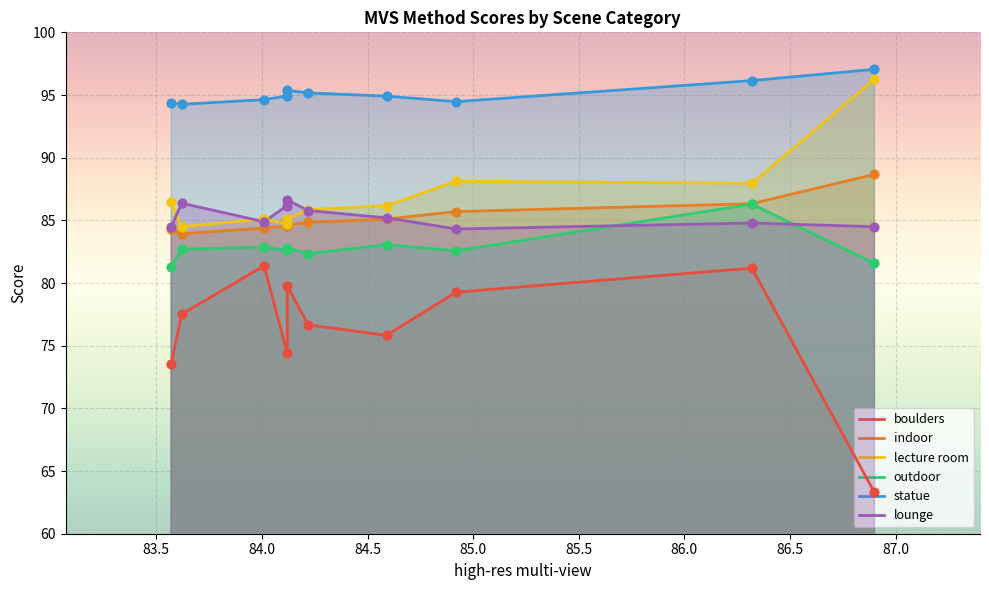

Which series has the largest total across all categories?

statue